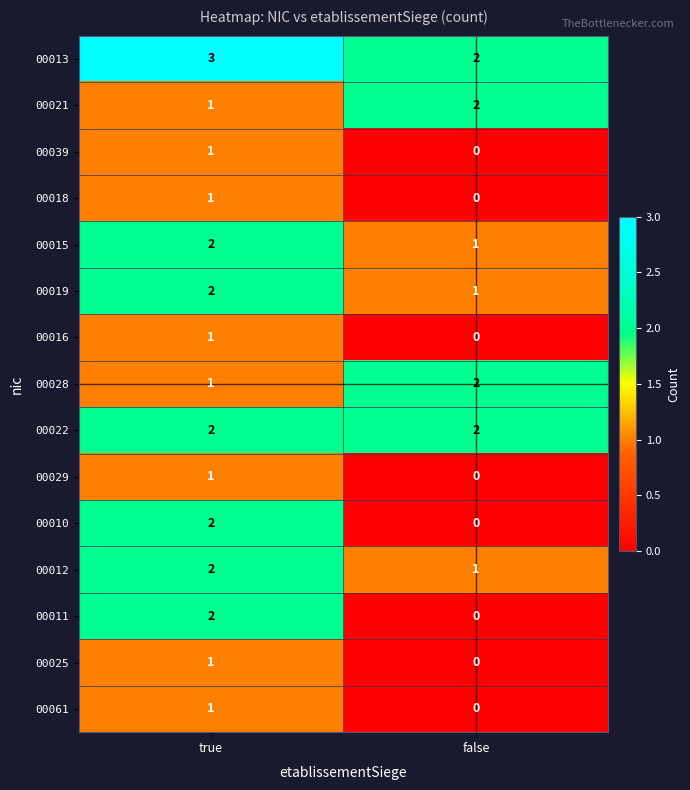

What is the greatest value displayed?

3